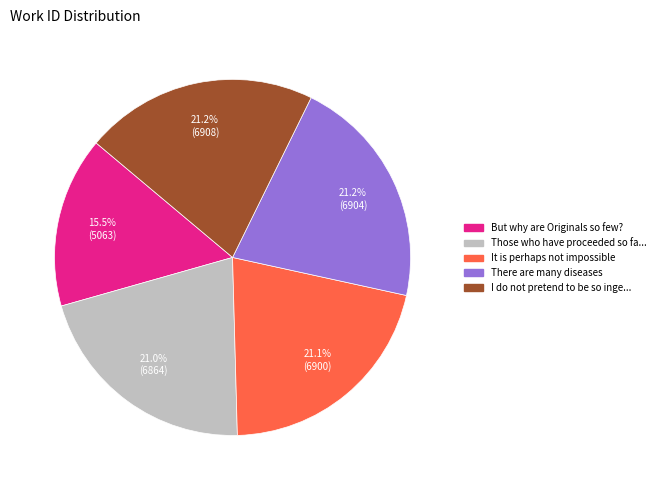

Is there a majority slice in this chart?

No